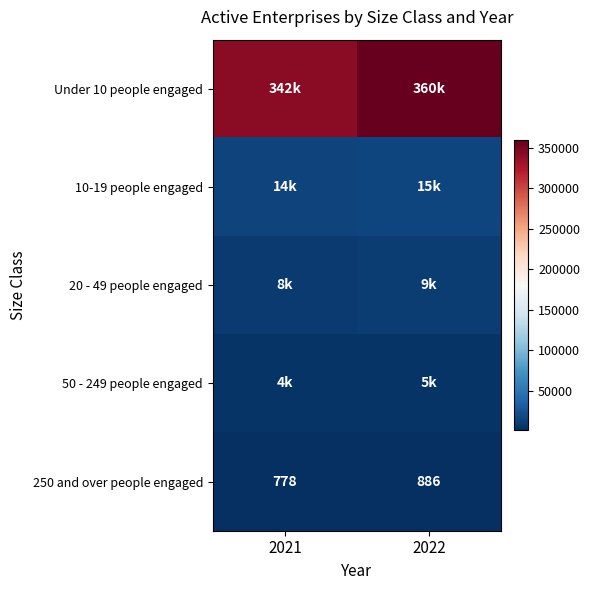

The value of 250 and over people engaged at 2022 is 181. True or false?

False